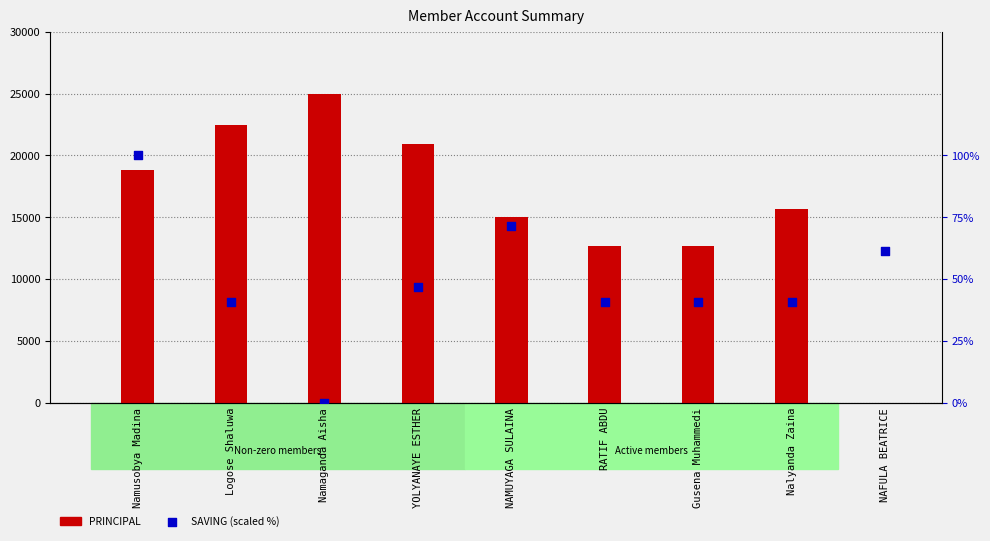

Is the value of PRINCIPAL at Logose Shaluwa greater than the value of SAVING at NAFULA BEATRICE?

Yes